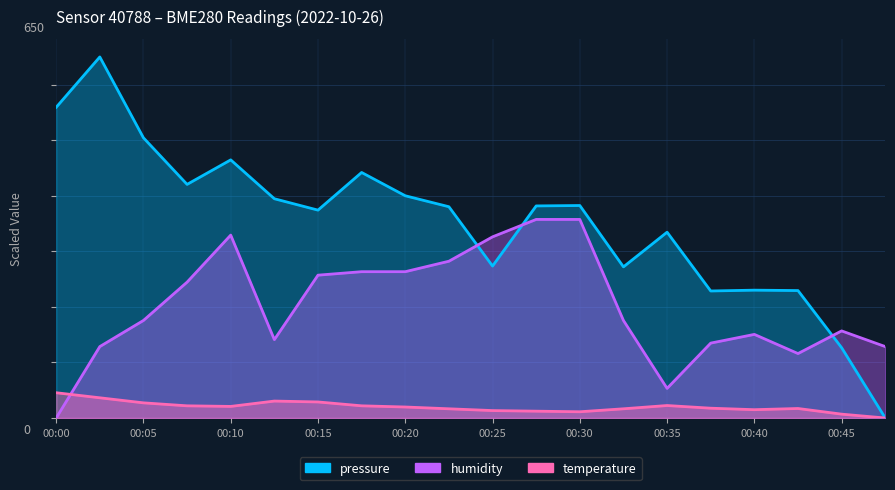

What is the approximate value of pressure at 00:10?

464.7